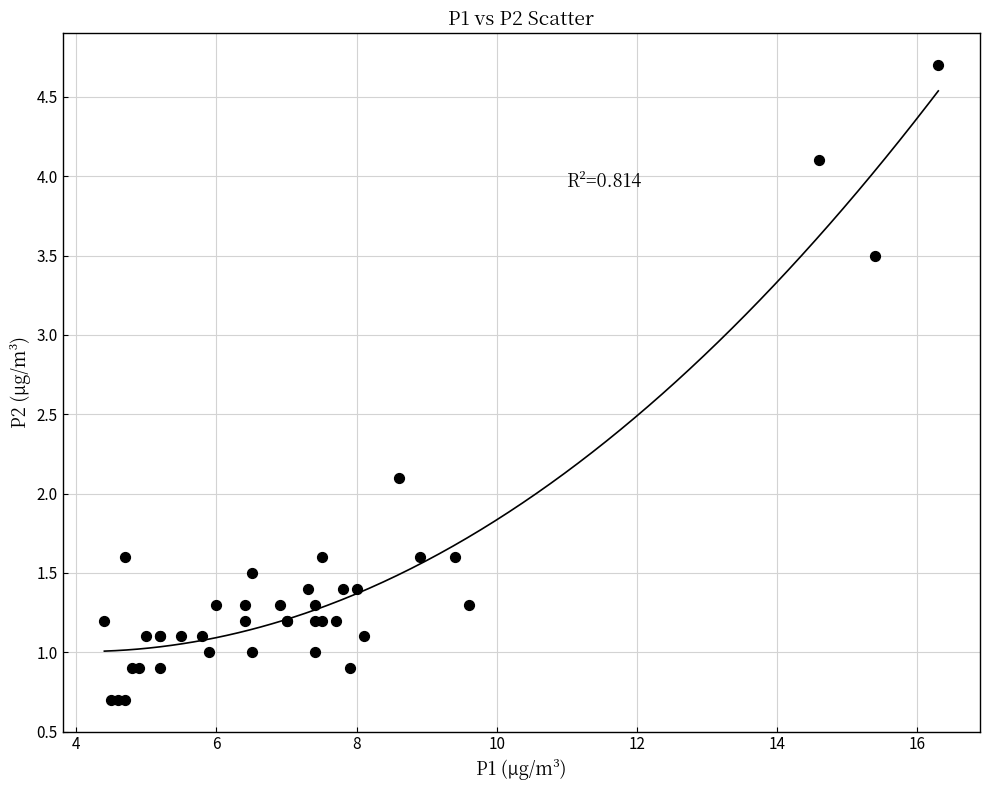

What Y value in the scatter plot is closest to 2?

2.1